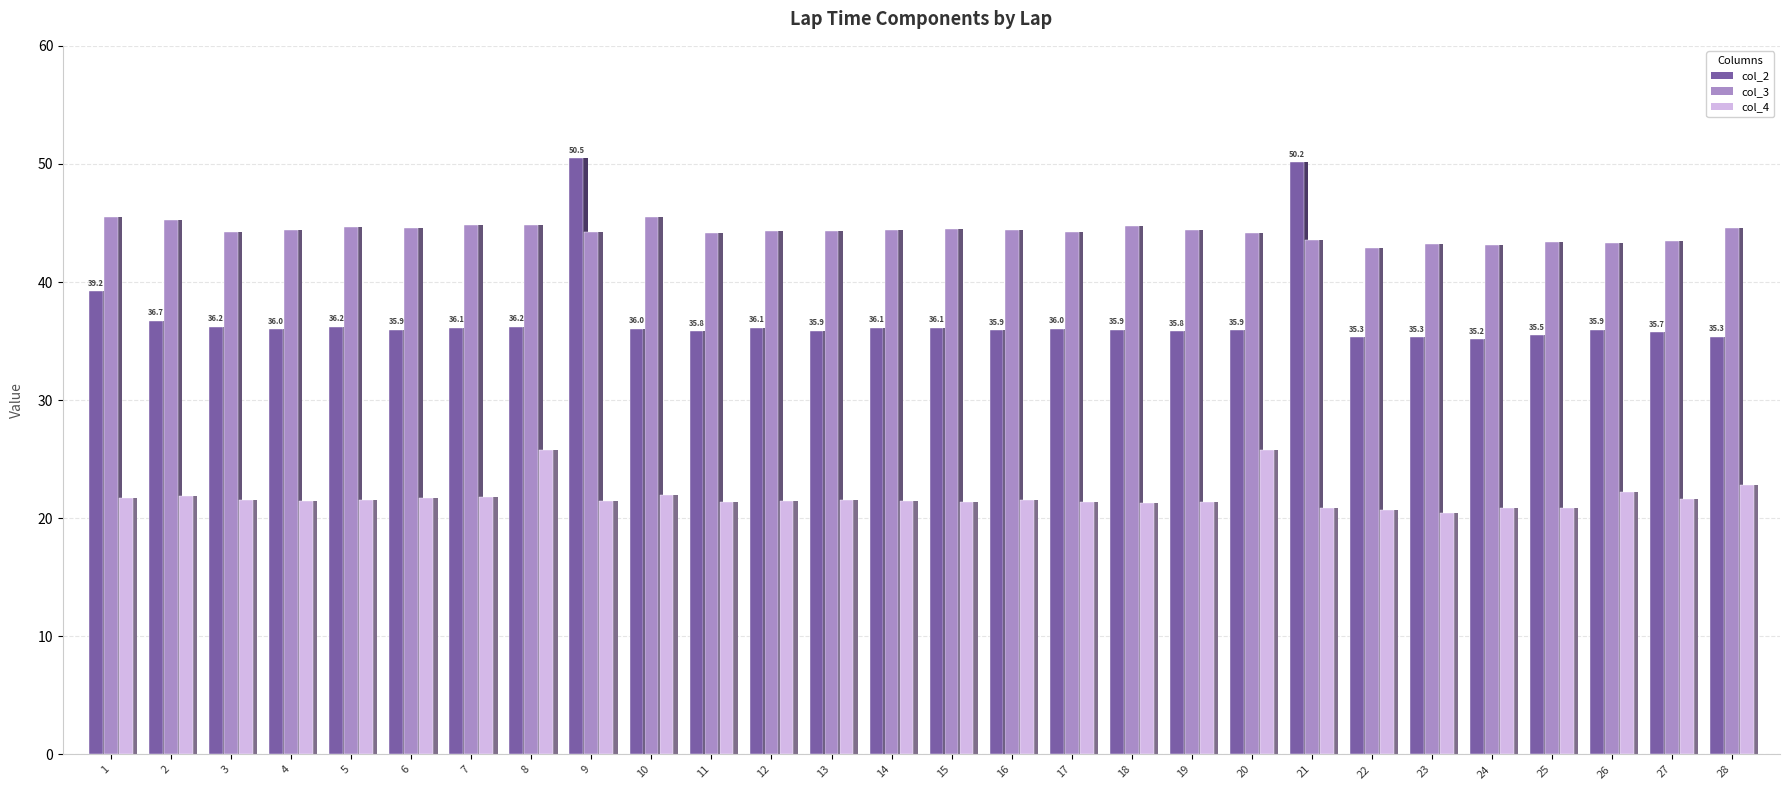

The col_3 series shows 44.4 at 4. True or false?

True